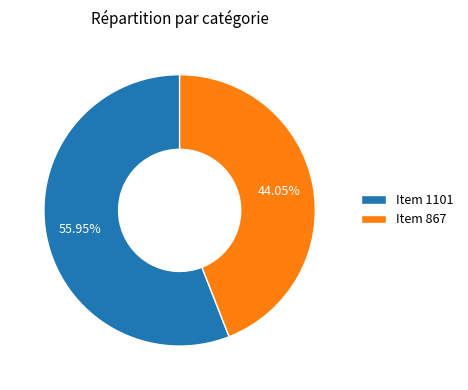

The Item 867 slice represents 36% of the pie. True or false?

False